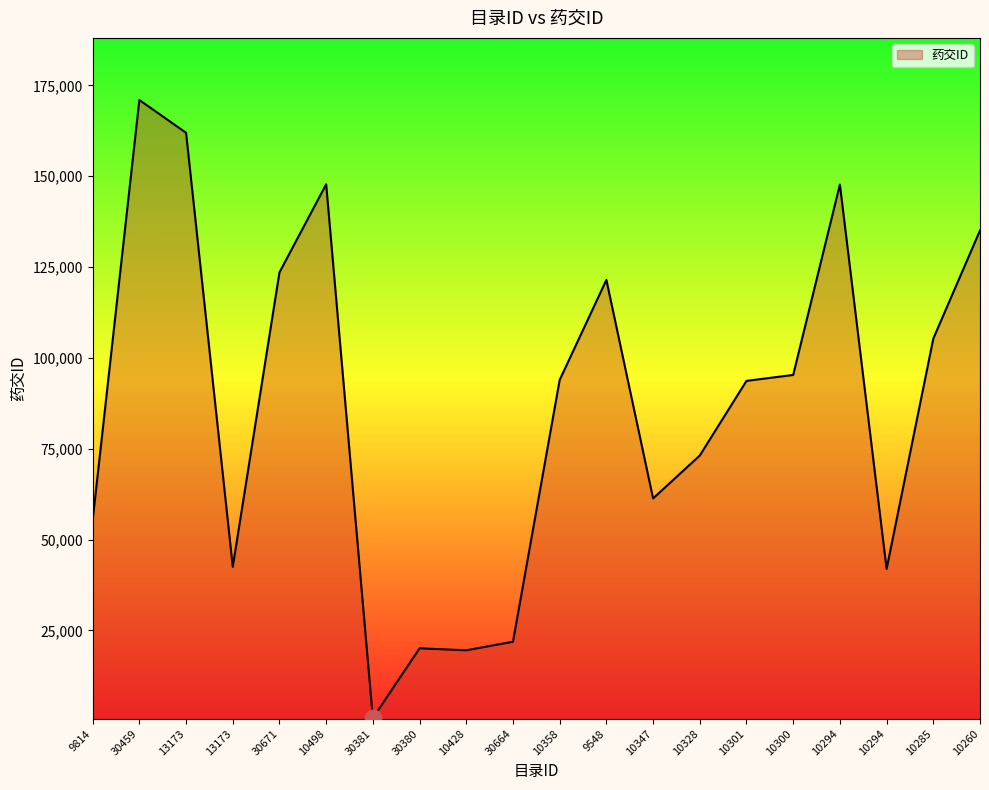

True or false: the data shows 61307 at 10347.

True